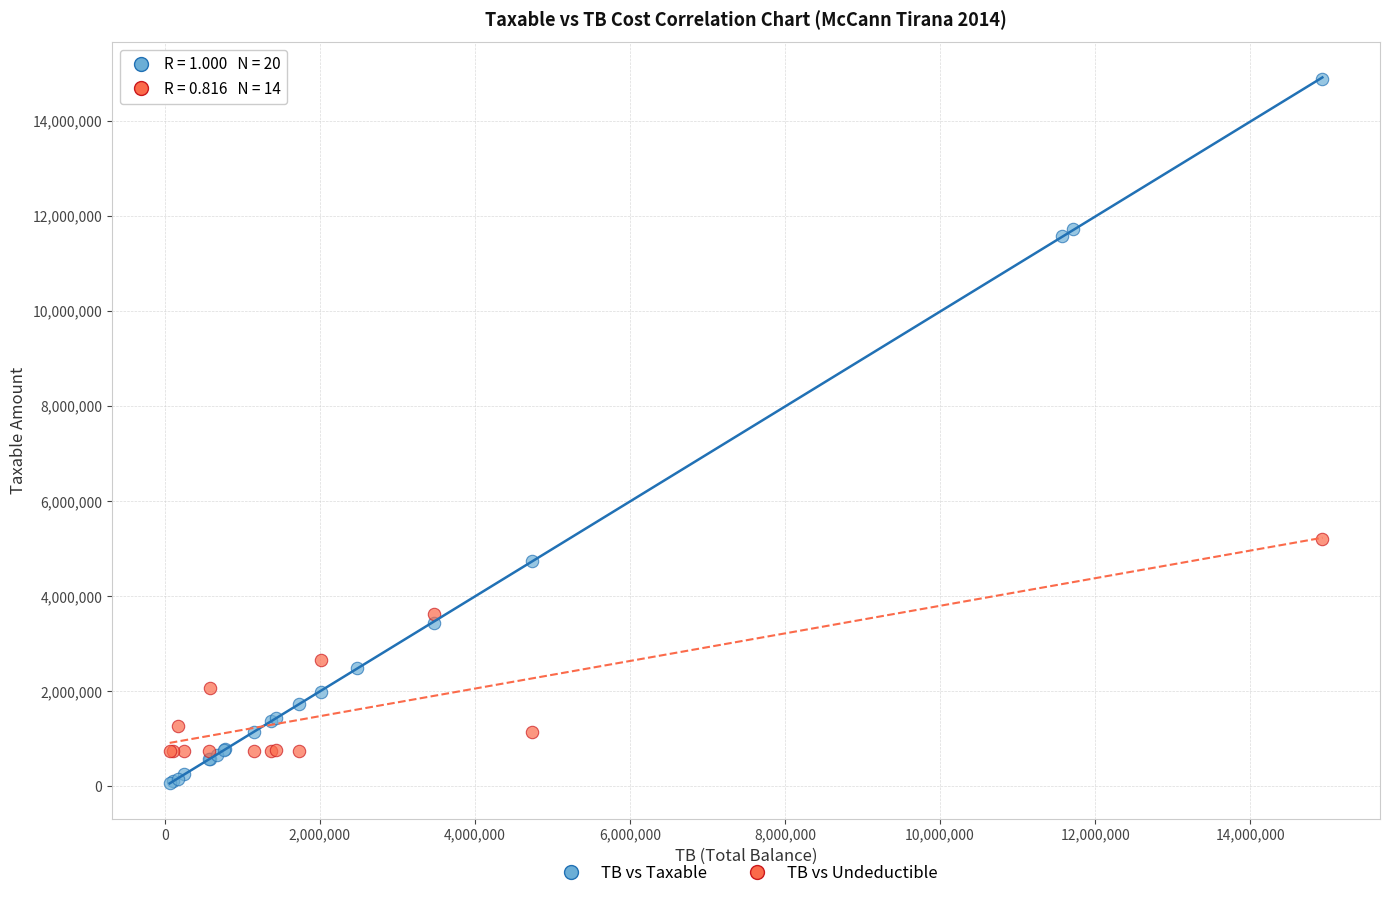

Which series contains the highest Y value?

TB vs Taxable